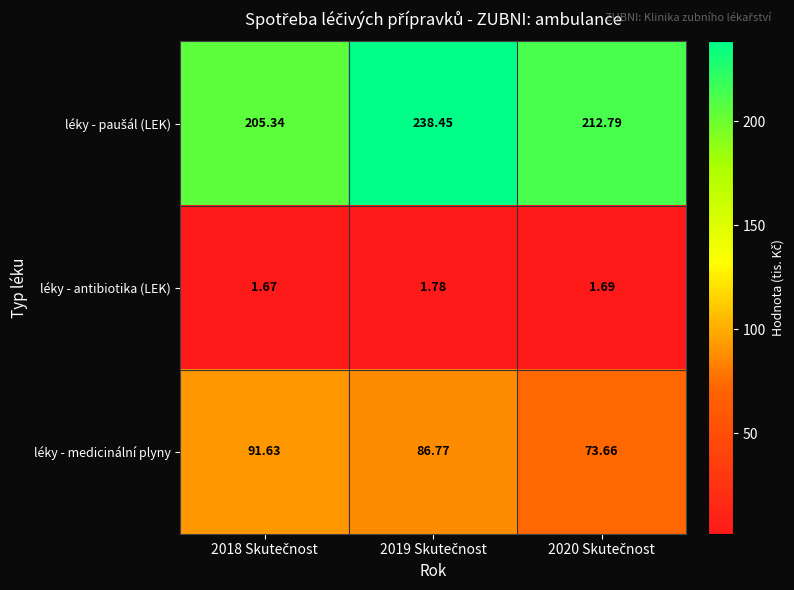

Count the number of data series in this chart.

3